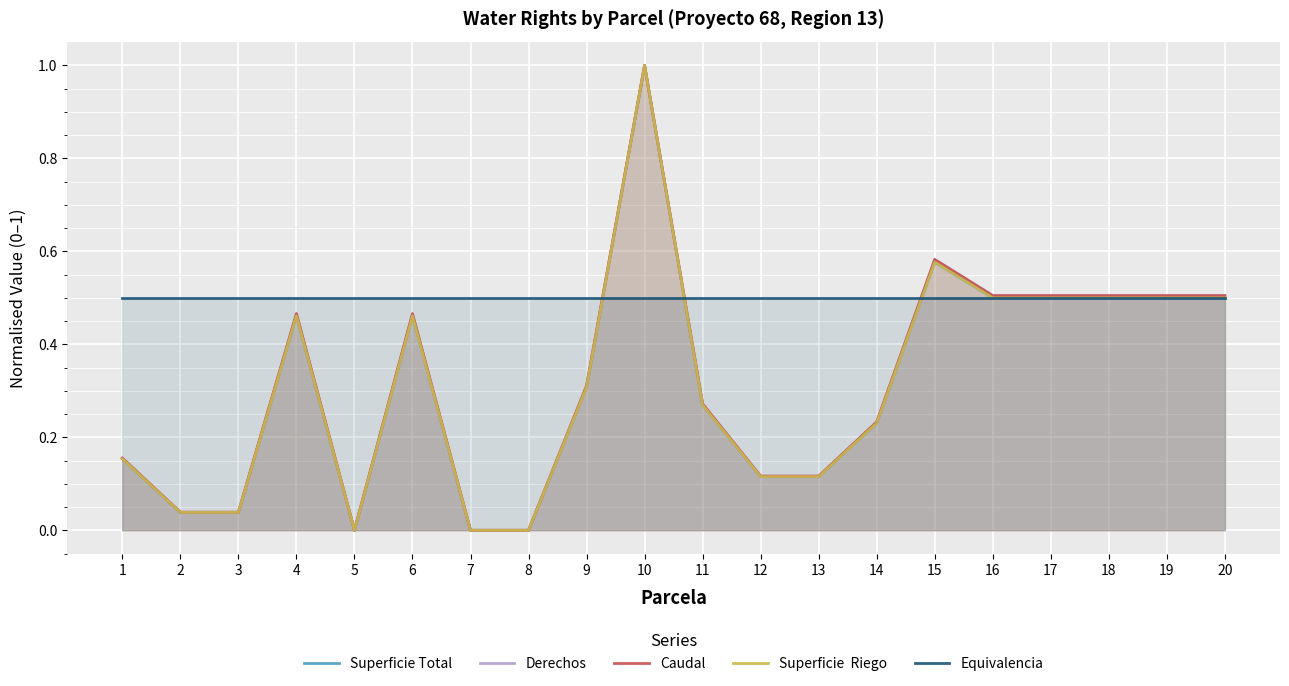

What is the average value of the Equivalencia series?

0.5